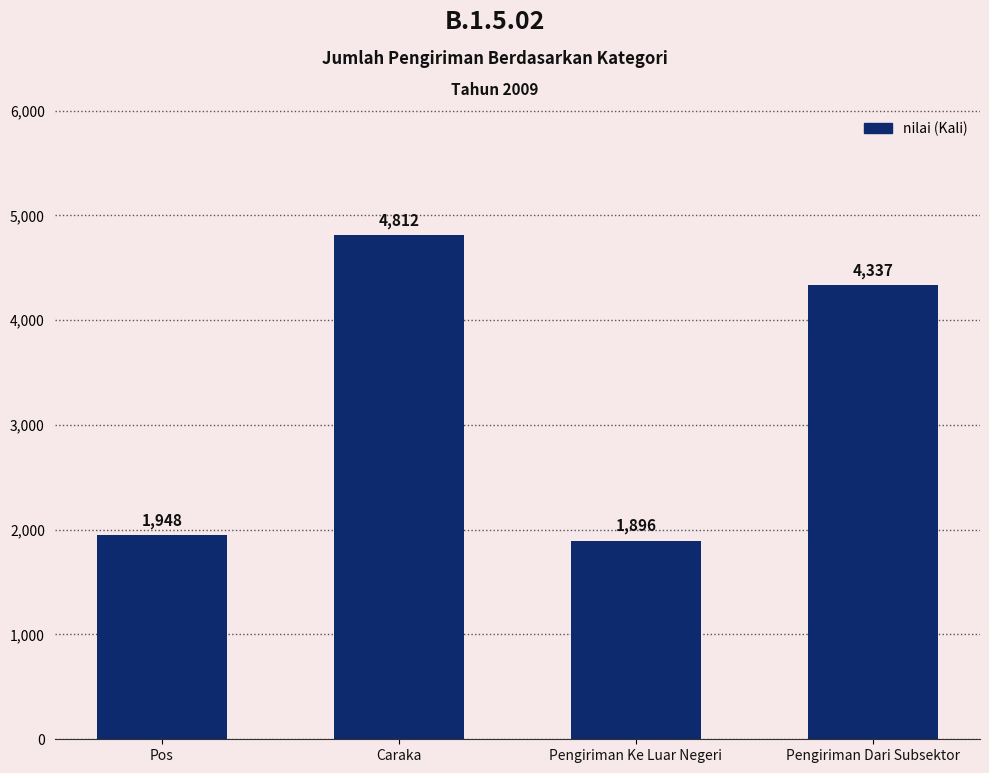

What position from the left is Pengiriman Dari Subsektor?

4